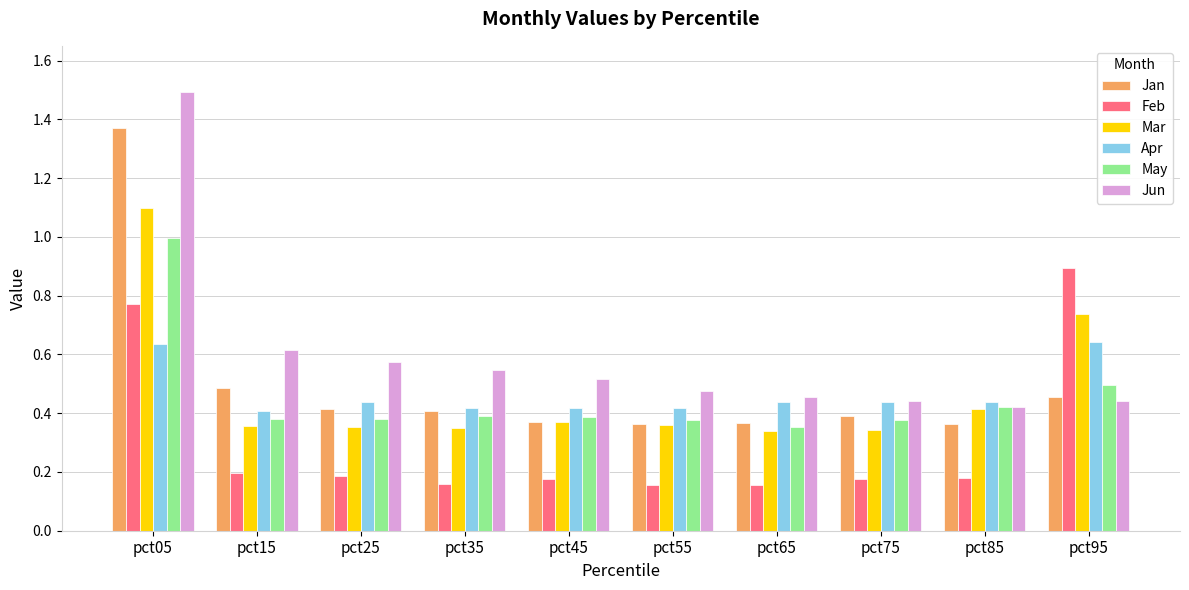

Is the value of Jun at pct65 greater than the value of Feb at pct45?

Yes